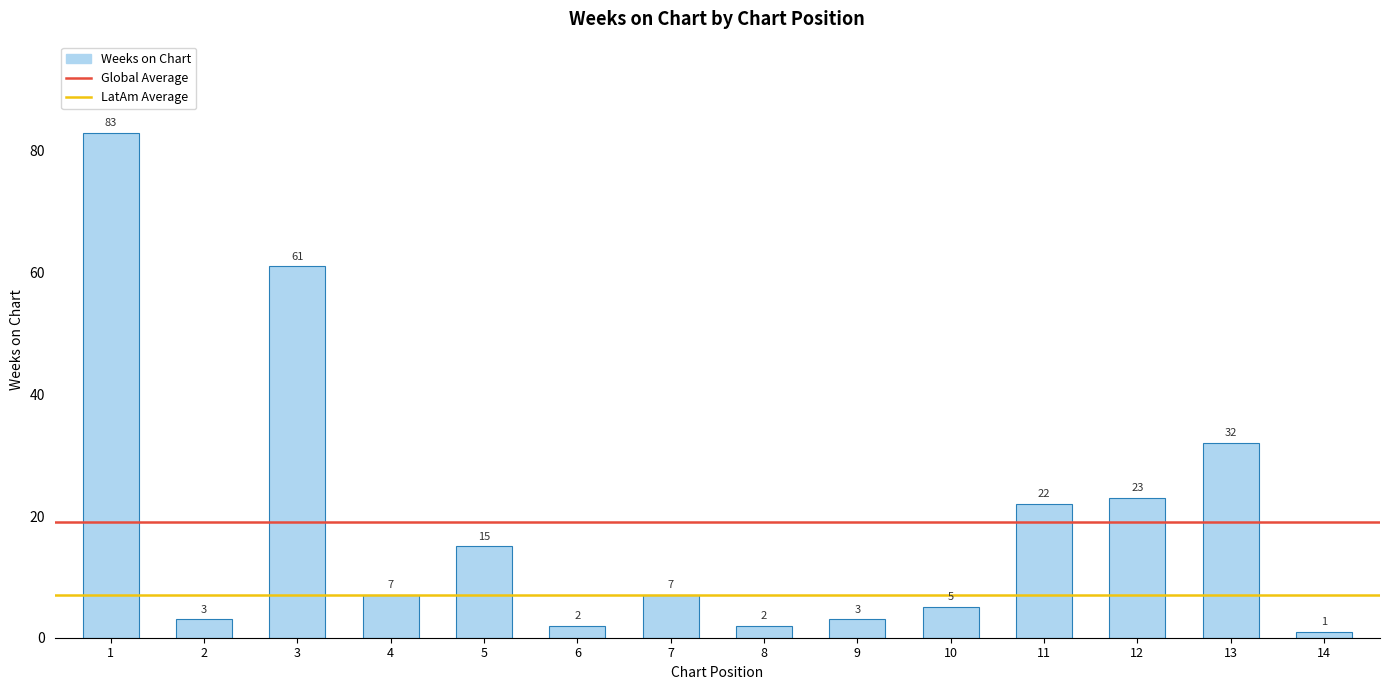

Does the chart contain any negative values?

No